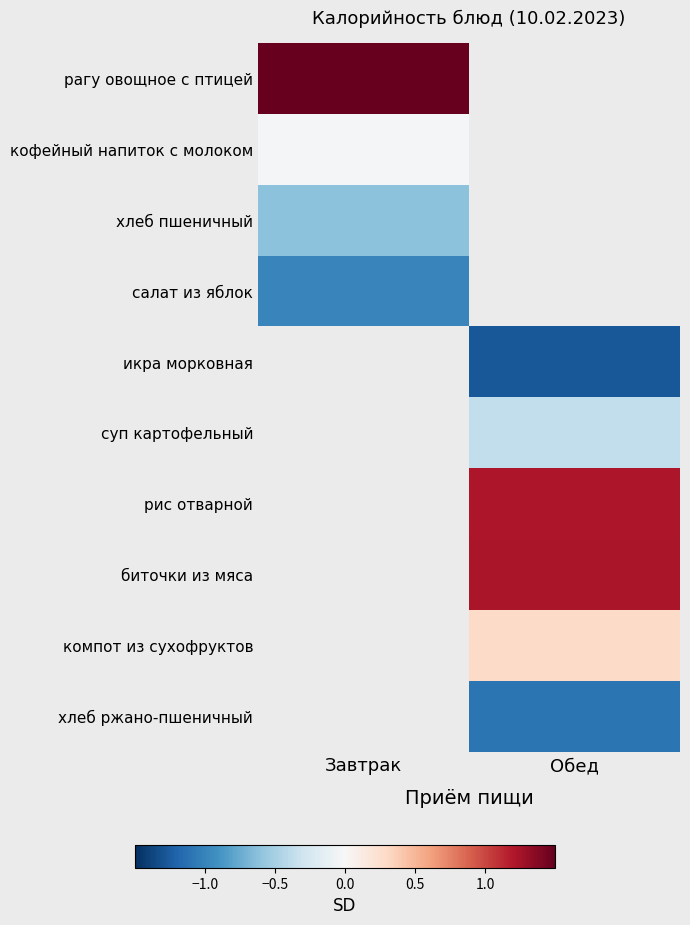

What is the lowest value of the рагу овощное с птицей series?

1.6